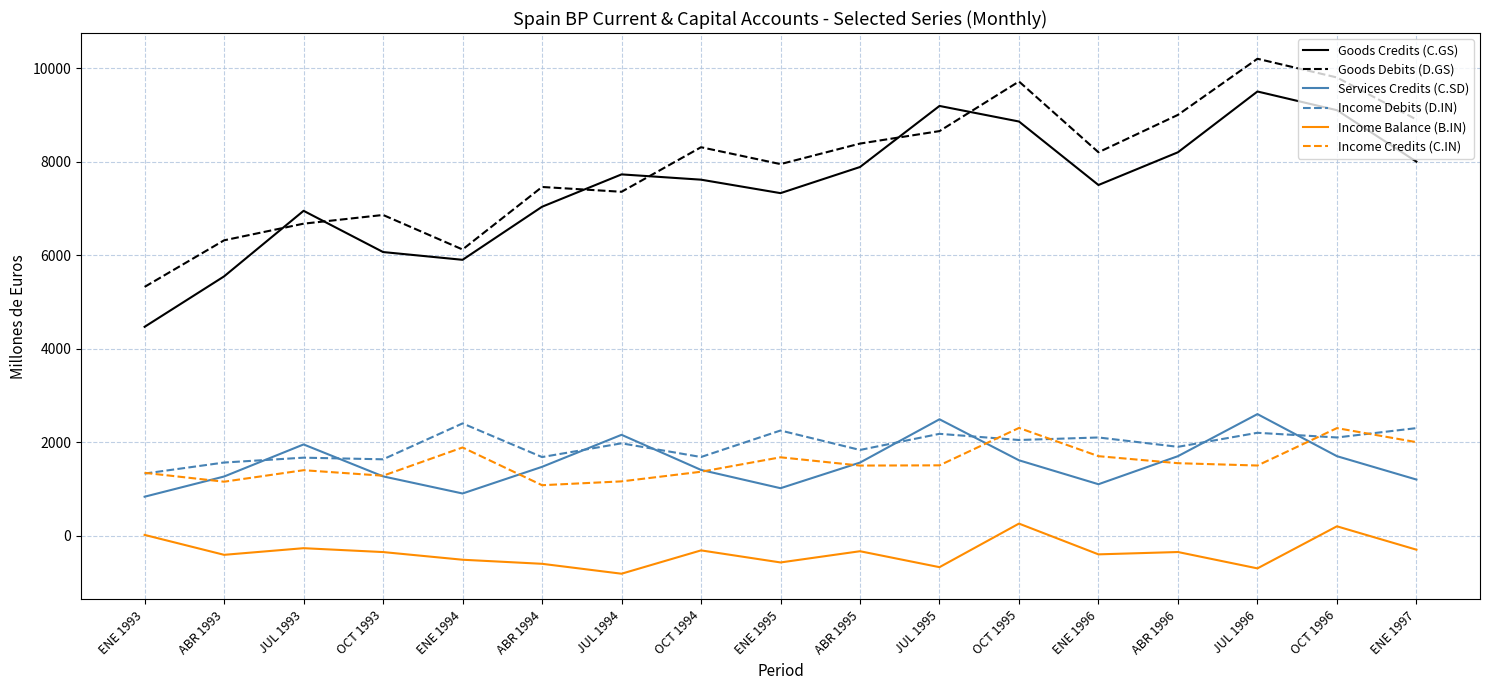

True or false: Income Debits (D.IN) has more than 1 interior local peaks.

True